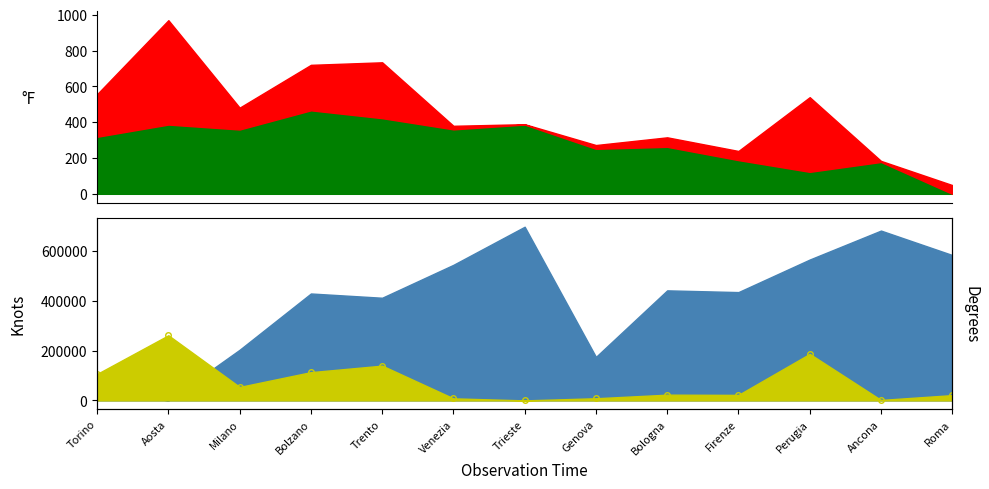

The chart shows a value of 12151.7 at Genova. True or false?

False